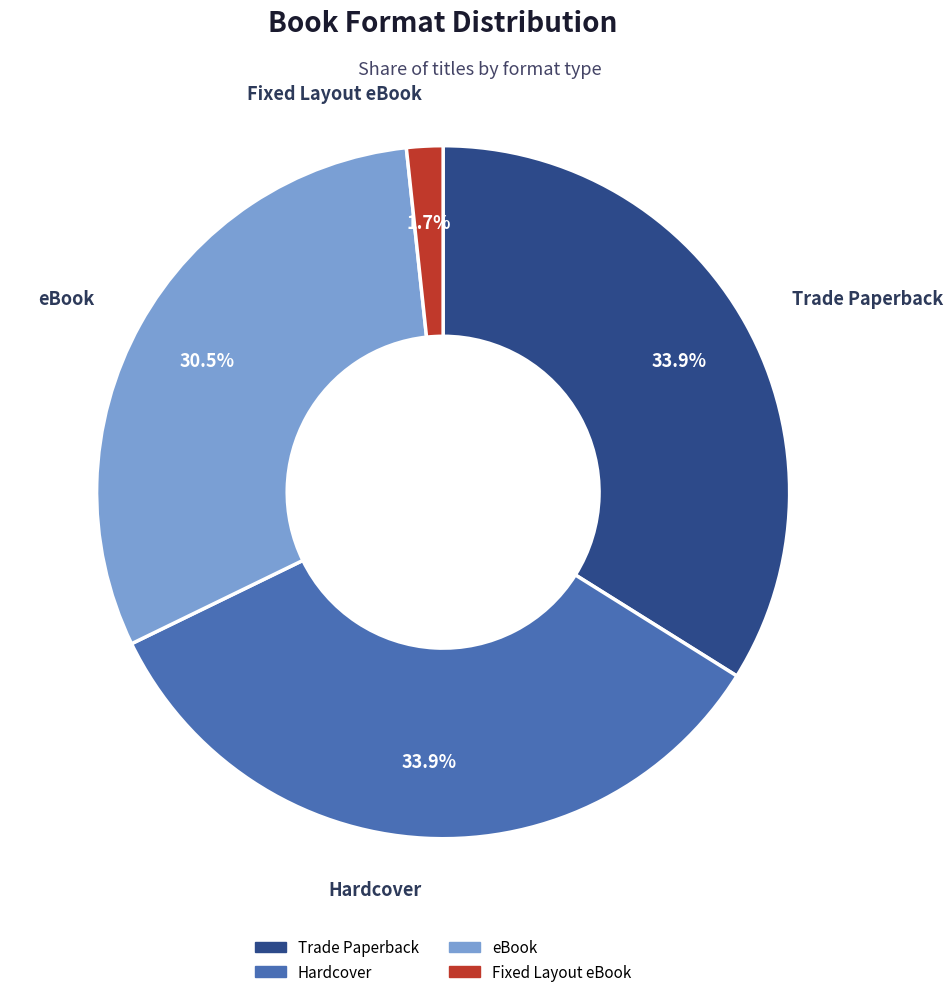

Which category has the smallest portion of the pie?

Fixed Layout eBook